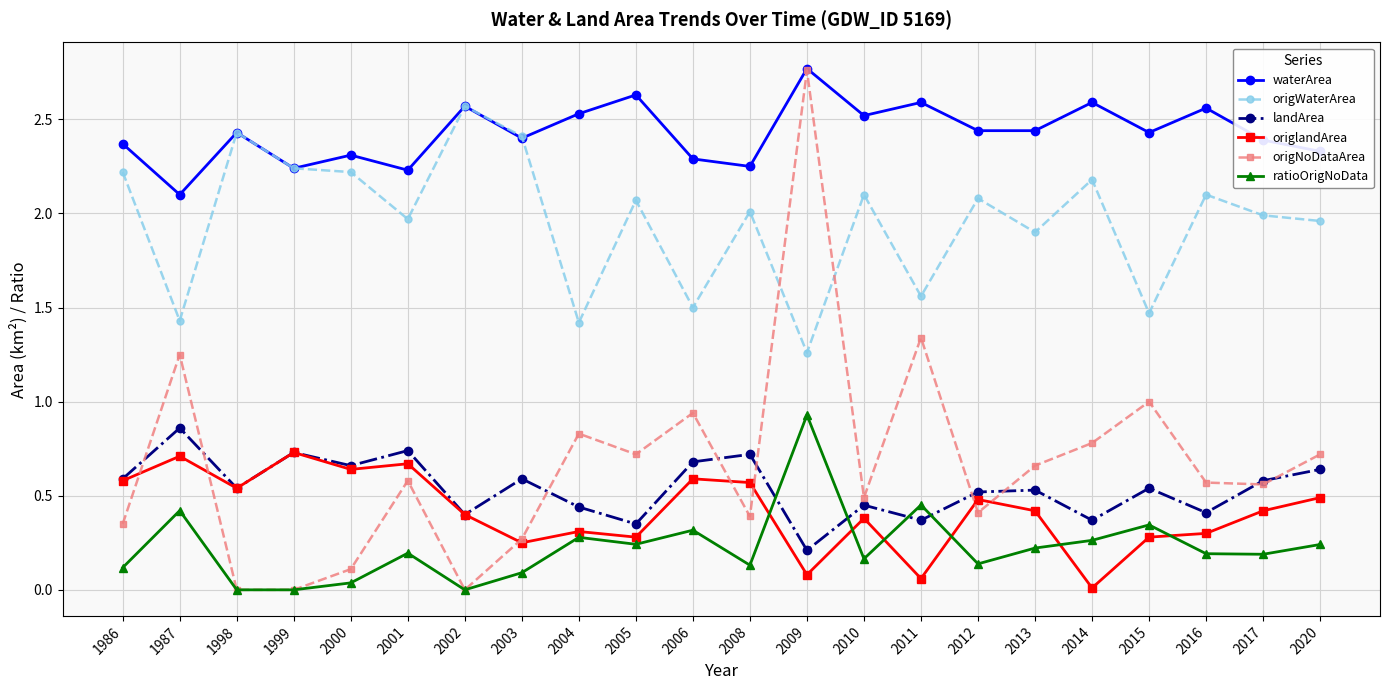

What are all the series names shown in the legend?

waterArea, origWaterArea, landArea, origlandArea, origNoDataArea, ratioOrigNoData